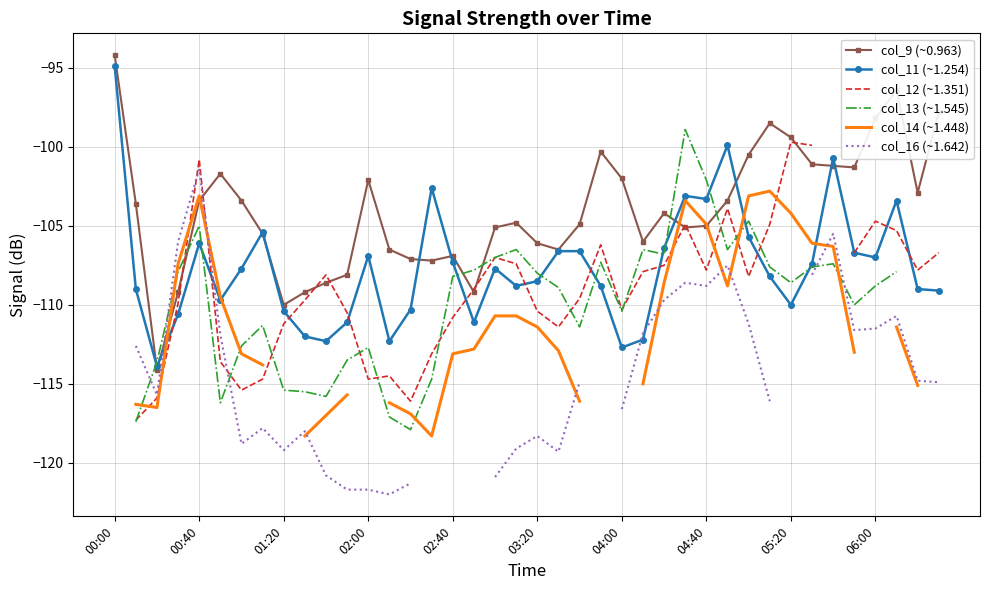

Where does the col_9 (~0.963) series first go above -104?

00:00